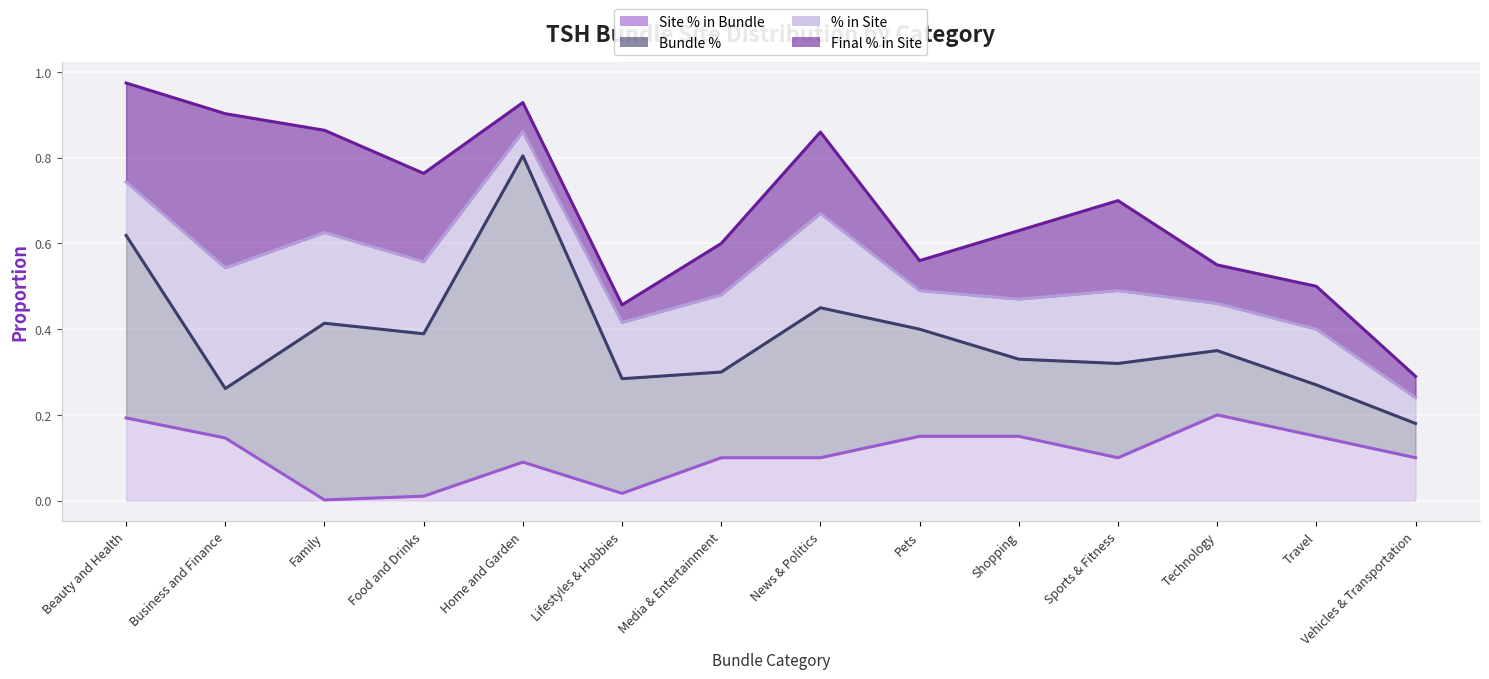

At Beauty and Health, list the series in order from smallest to largest.

% in Site, Site % in Bundle, Final % in Site, Bundle %